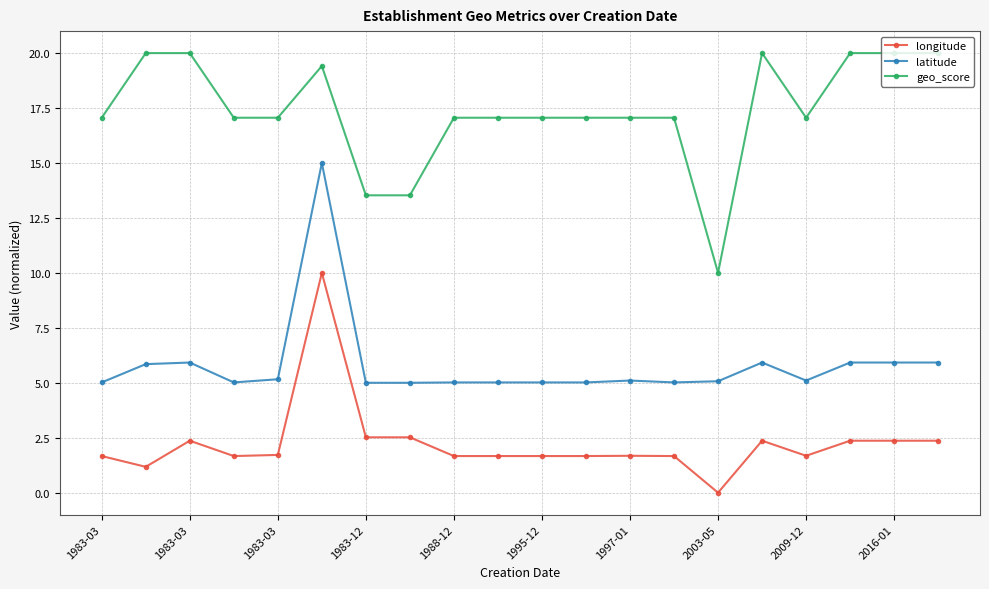

What is the highest value of the geo_score series?

20.0